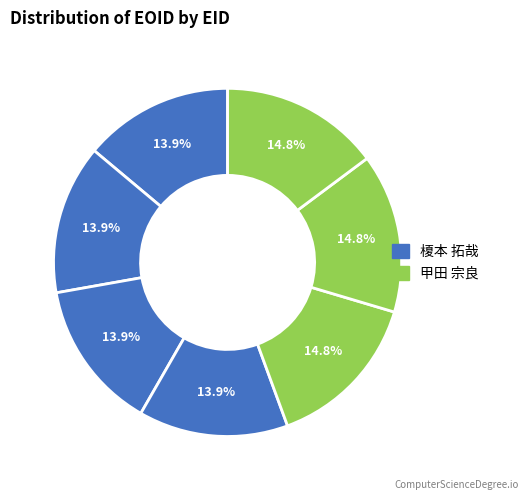

To the nearest percent, what is the difference between the largest and smallest slice percentages?

1%